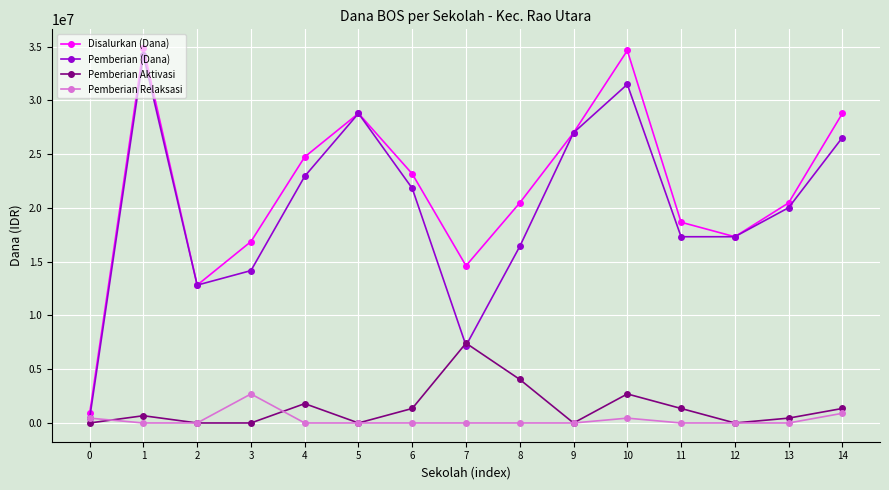

What is the maximum value shown in the chart?

34875000